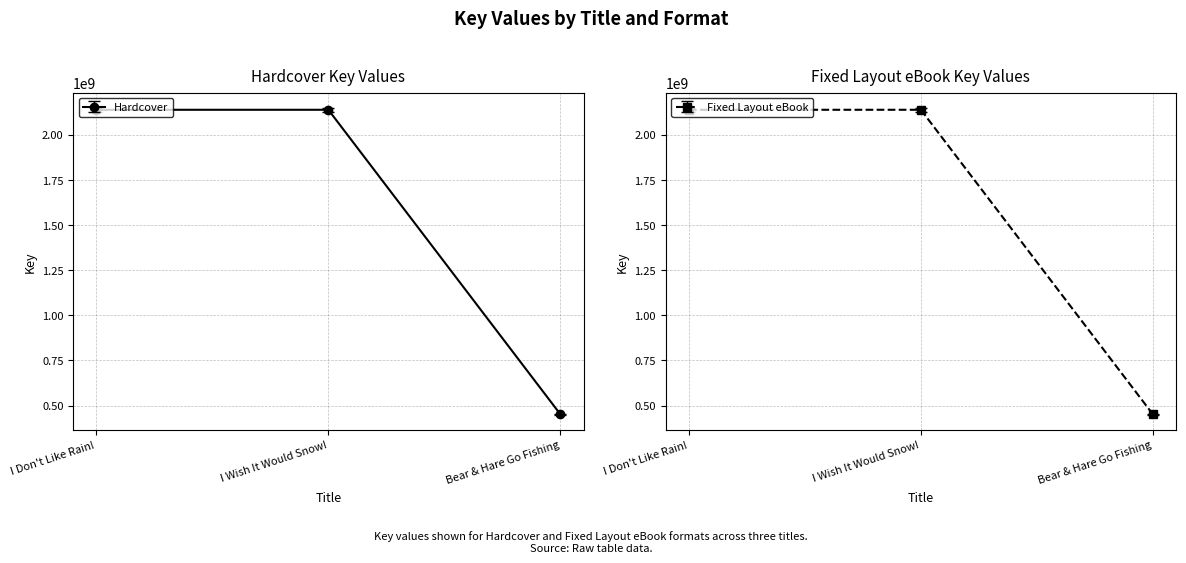

Count the number of categories in the chart.

3